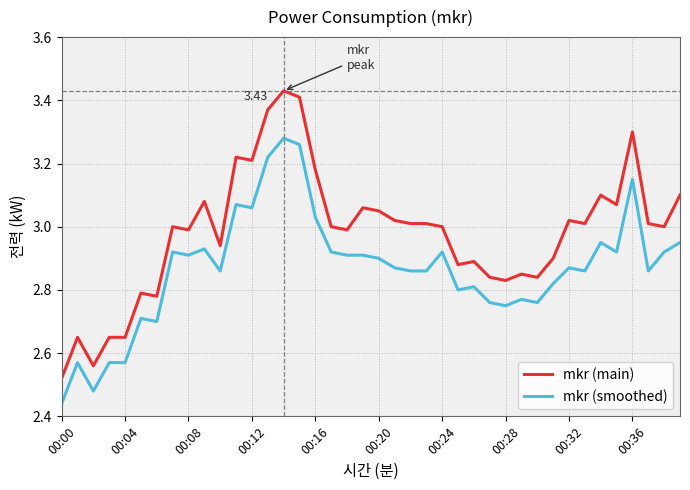

Rank the series by their average value, from lowest to highest.

mkr (smoothed), mkr (main)